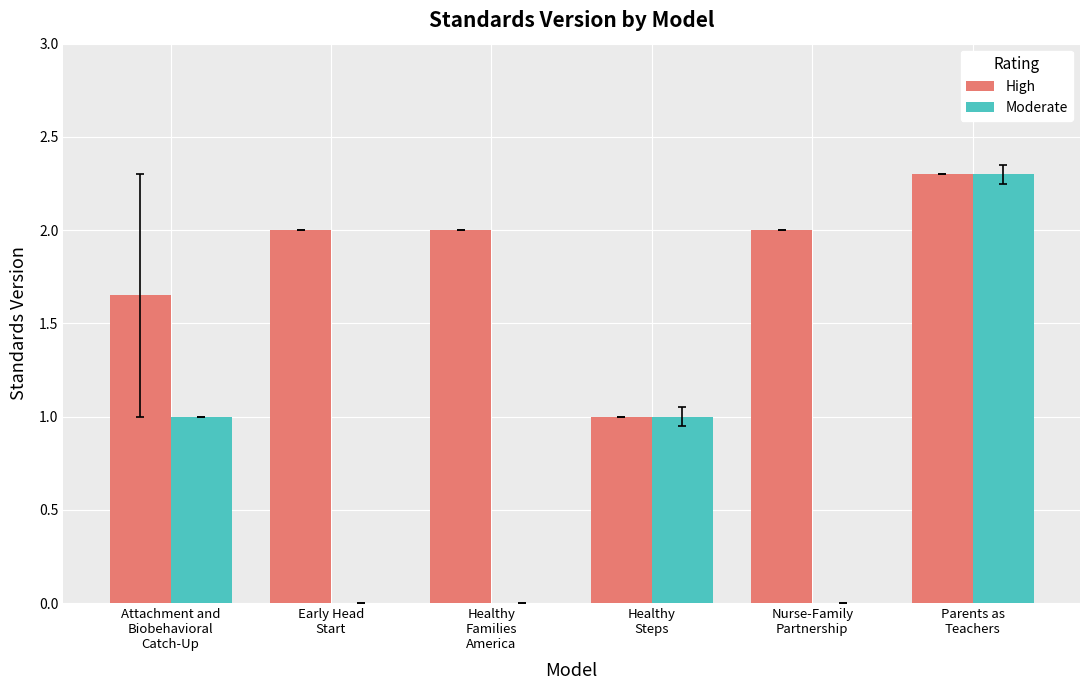

What is the sum of all Moderate values?

4.3